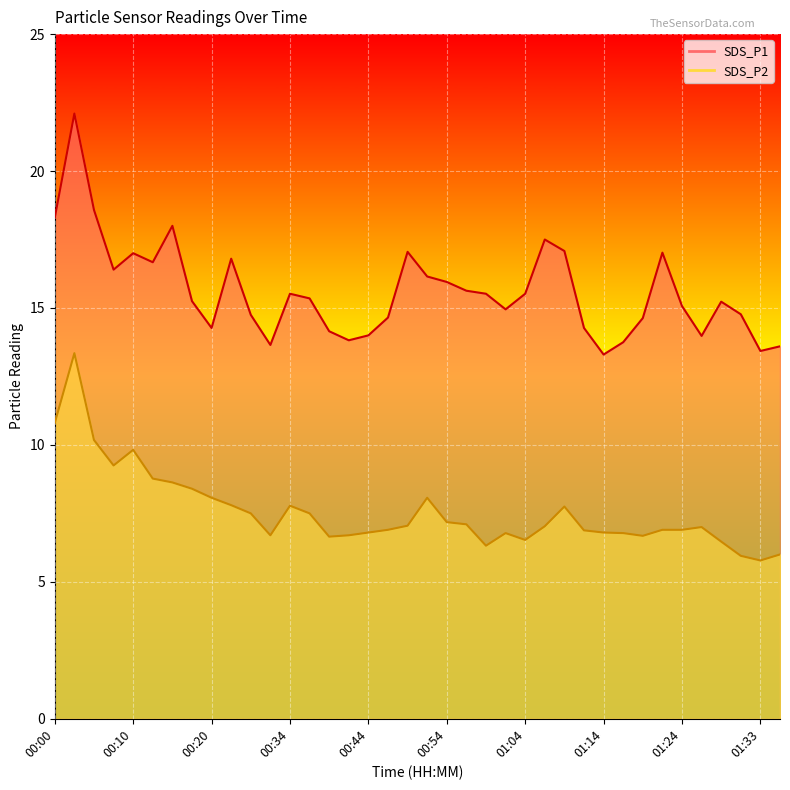

Is it true that SDS_P2 equals 10.5 at 01:19?

False